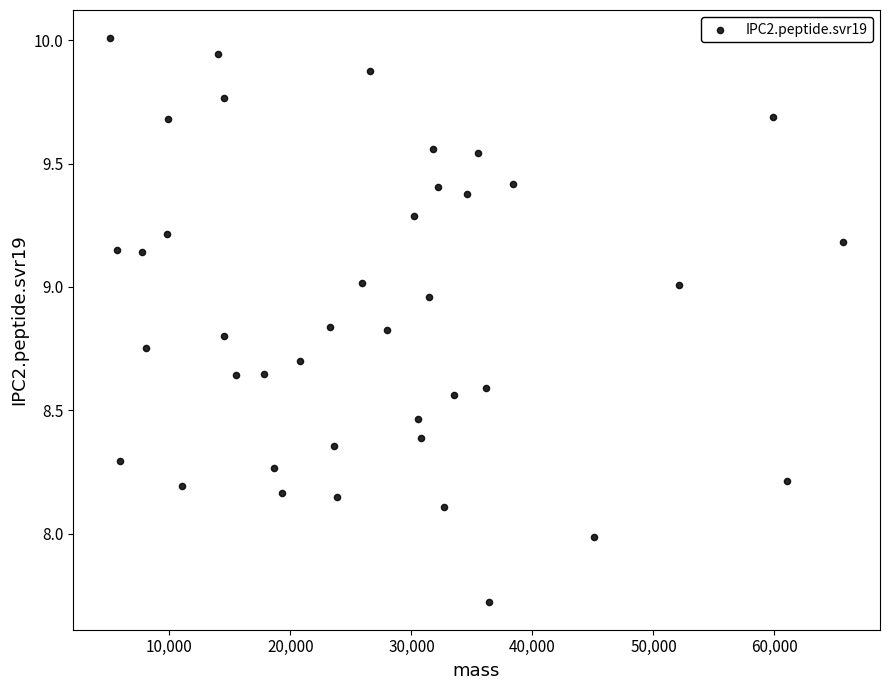

What is the range of X values (max minus min)?

60617.3